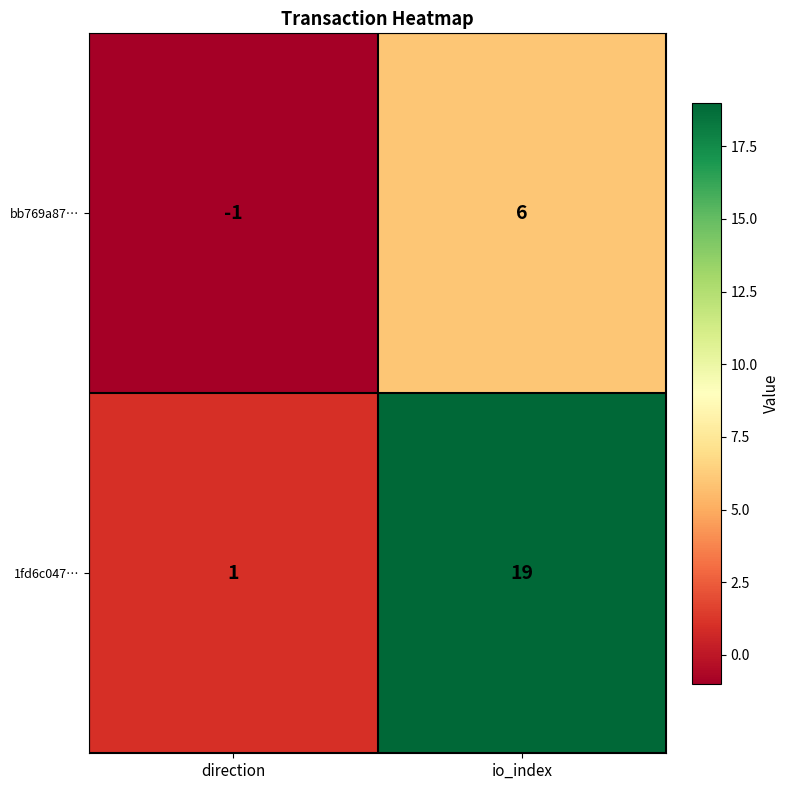

How many distinct data groups are displayed?

2